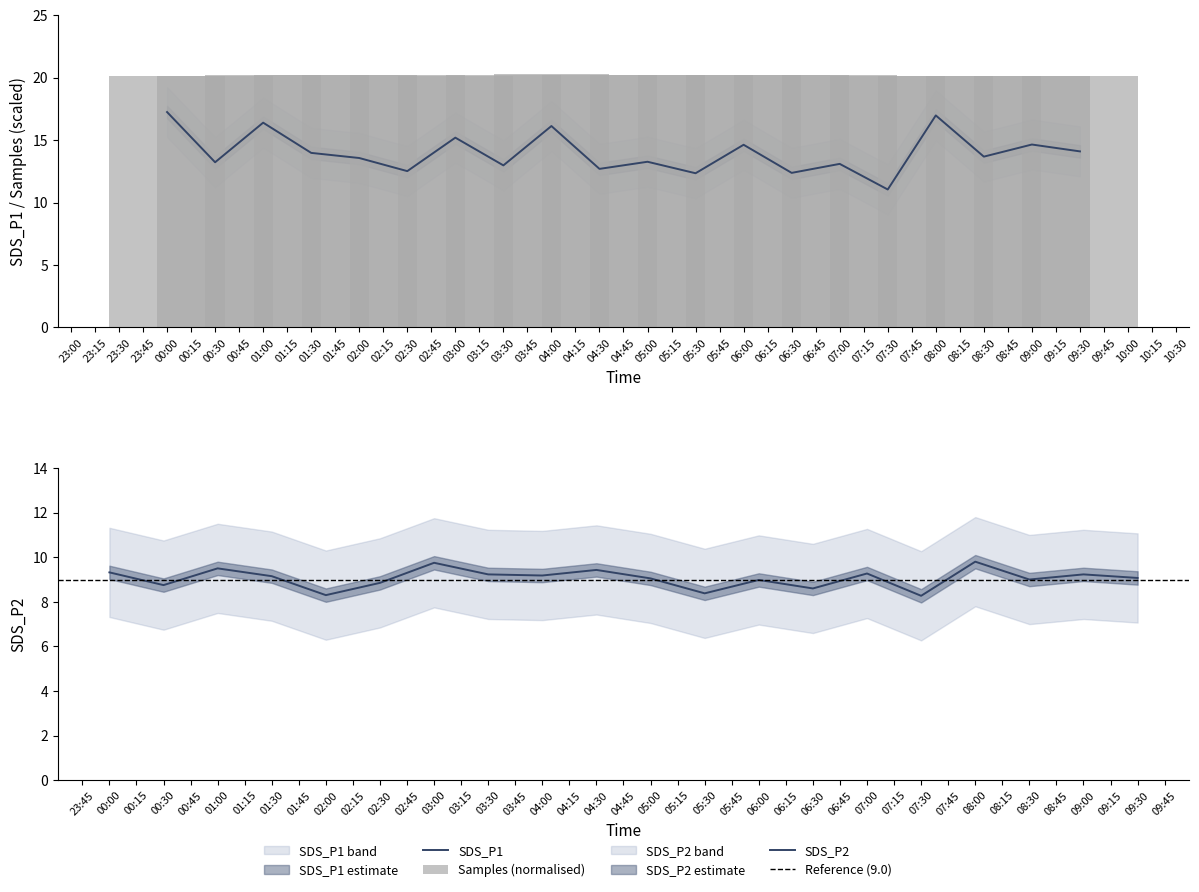

Between 2023/11/29 02:00 and 2023/11/29 03:00, which is larger?

2023/11/29 03:00